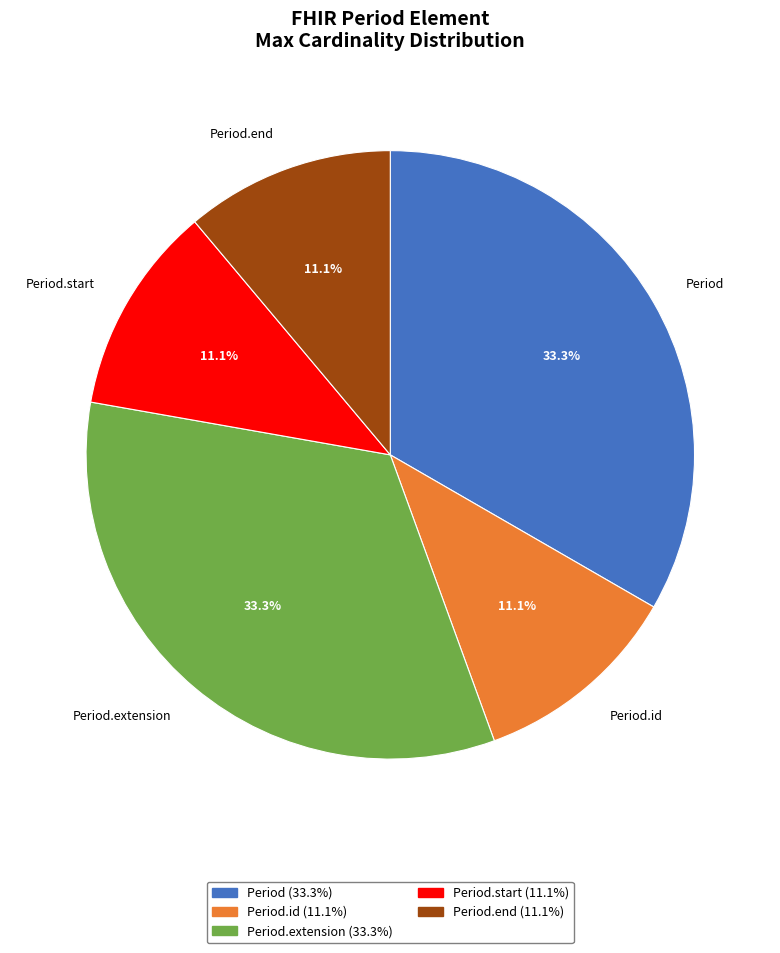

Is there a majority slice in this chart?

No